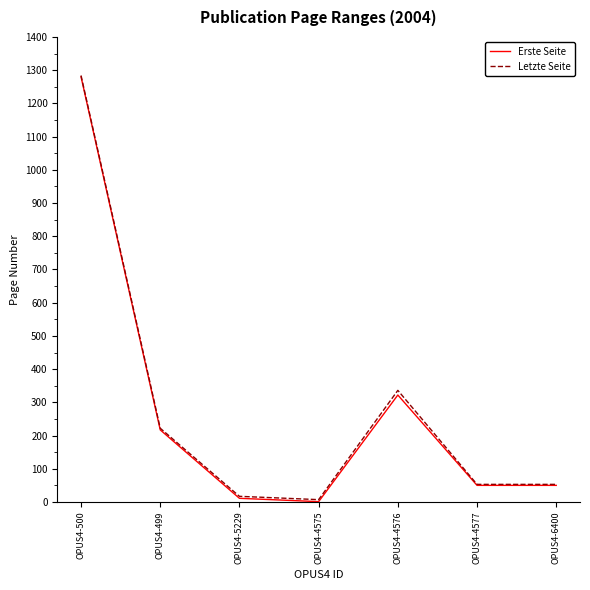

How many interior local peaks does the Letzte Seite series have?

1